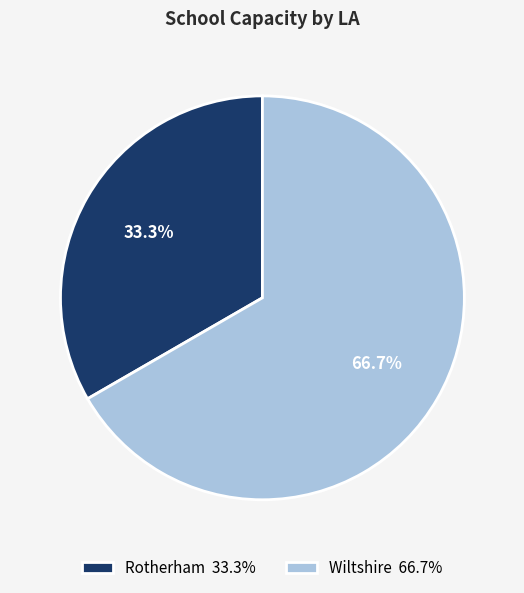

To the nearest percent, what is the difference between the largest and smallest slice percentages?

33%